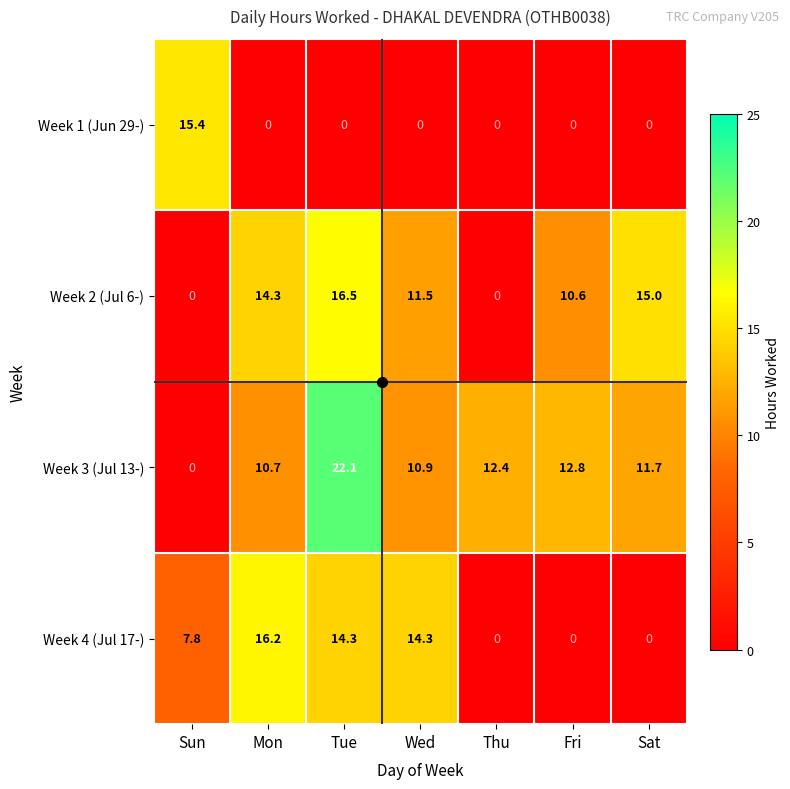

What is the difference between the maximum and minimum values in the Week 3 (Jul 13-) series?

22.1